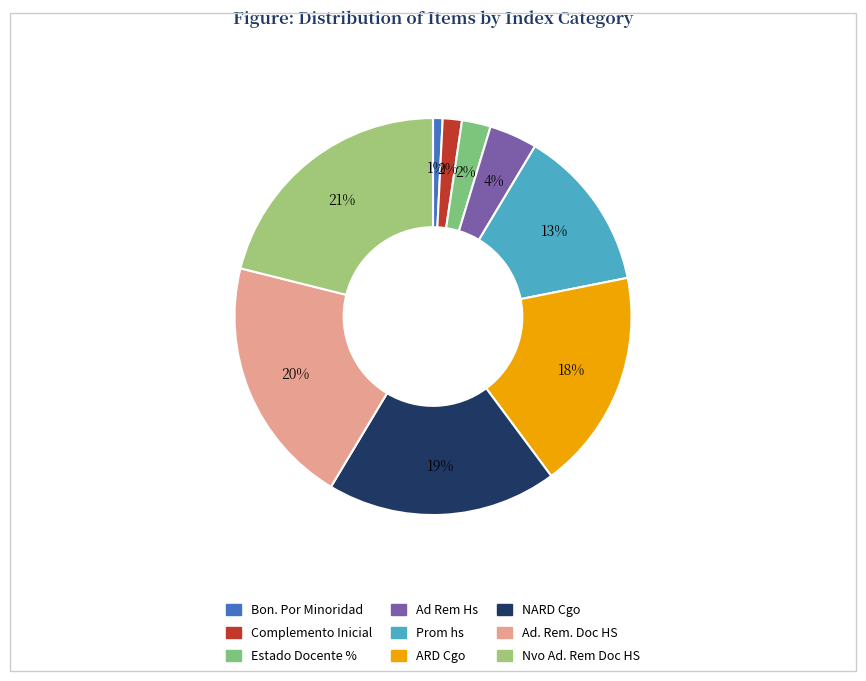

Does any single category account for the majority?

No